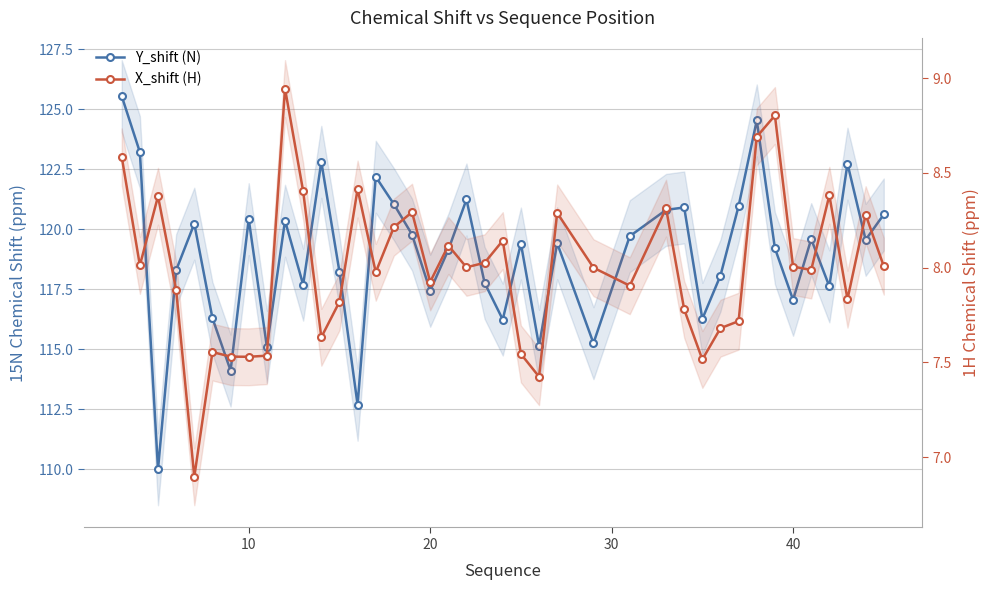

What are all the series names shown in the legend?

Y_shift (N), X_shift (H)